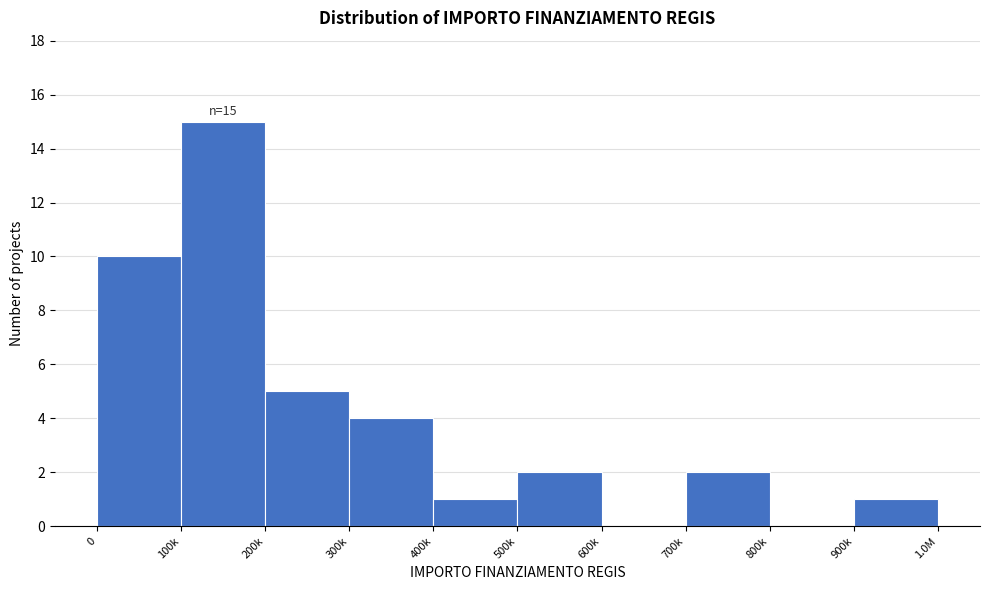

Reading right to left, transcribe all the data shown in this chart.

900k=1	800k=0	700k=2	600k=0	500k=2	400k=1	300k=4	200k=5	100k=15	0=10